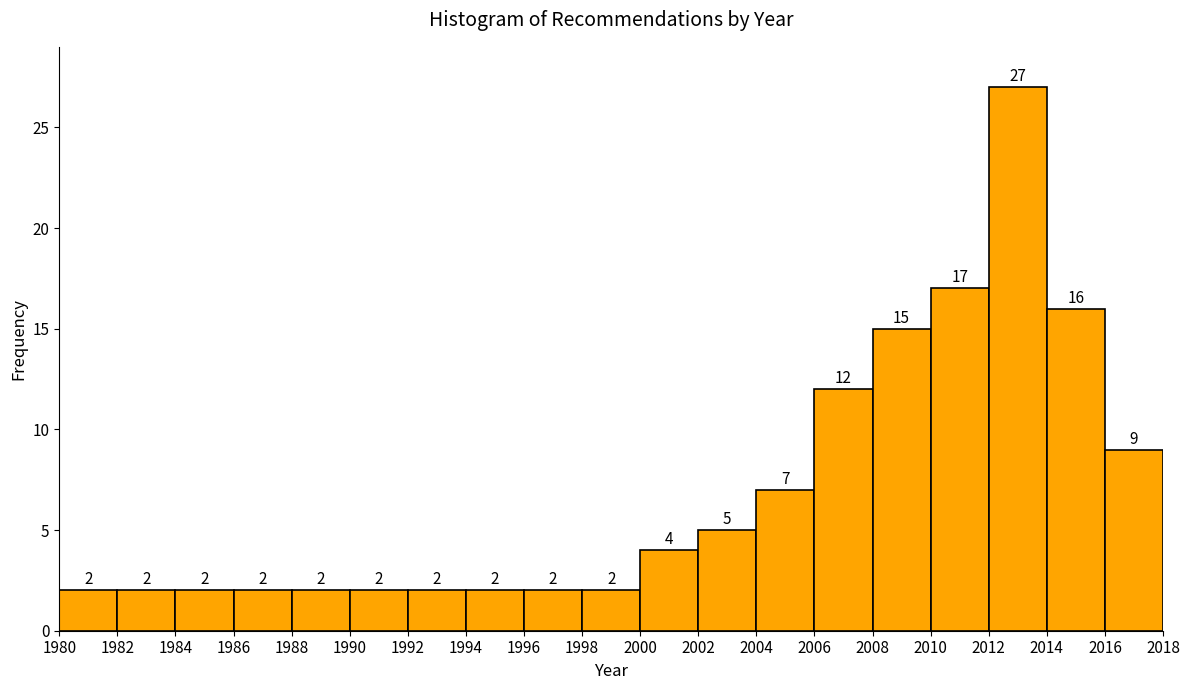

Reading left to right, transcribe this chart: for each bar, give the range it covers on the x-axis and its height.

1980 to 1982: 2
1982 to 1984: 2
1984 to 1986: 2
1986 to 1988: 2
1988 to 1990: 2
1990 to 1992: 2
1992 to 1994: 2
1994 to 1996: 2
1996 to 1998: 2
1998 to 2000: 2
2000 to 2002: 4
2002 to 2004: 5
2004 to 2006: 7
2006 to 2008: 12
2008 to 2010: 15
2010 to 2012: 17
2012 to 2014: 27
2014 to 2016: 16
2016 to 2018: 9